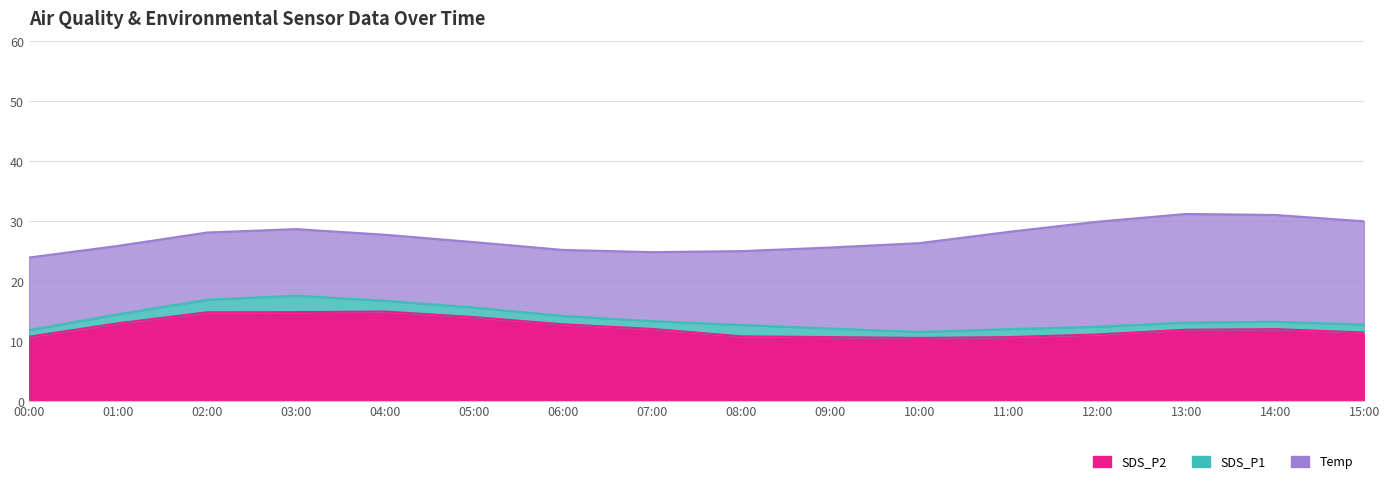

Where does the SDS_P1 series first go above 13?

01:00